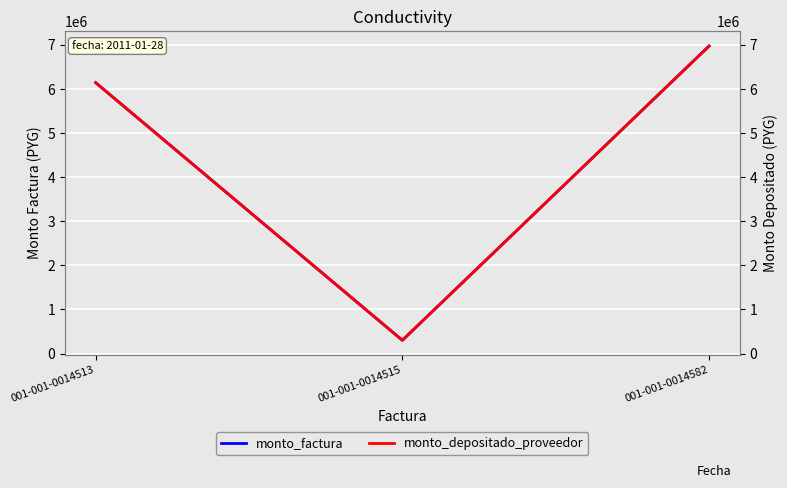

Which series changed the most between 001-001-0014513 and 001-001-0014582?

monto_factura